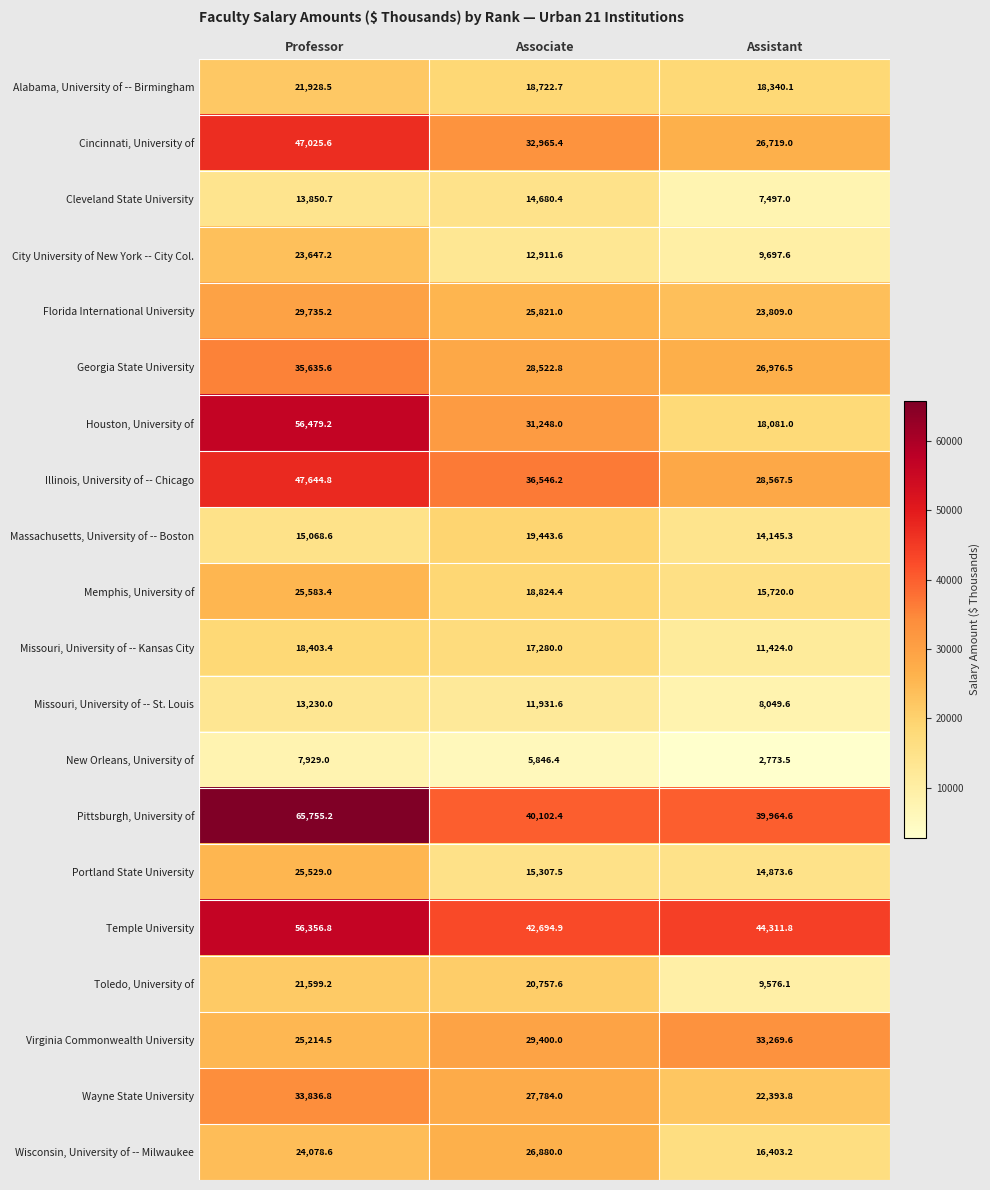

Is it true that Pittsburgh, University of equals 65755.2 at Professor?

True